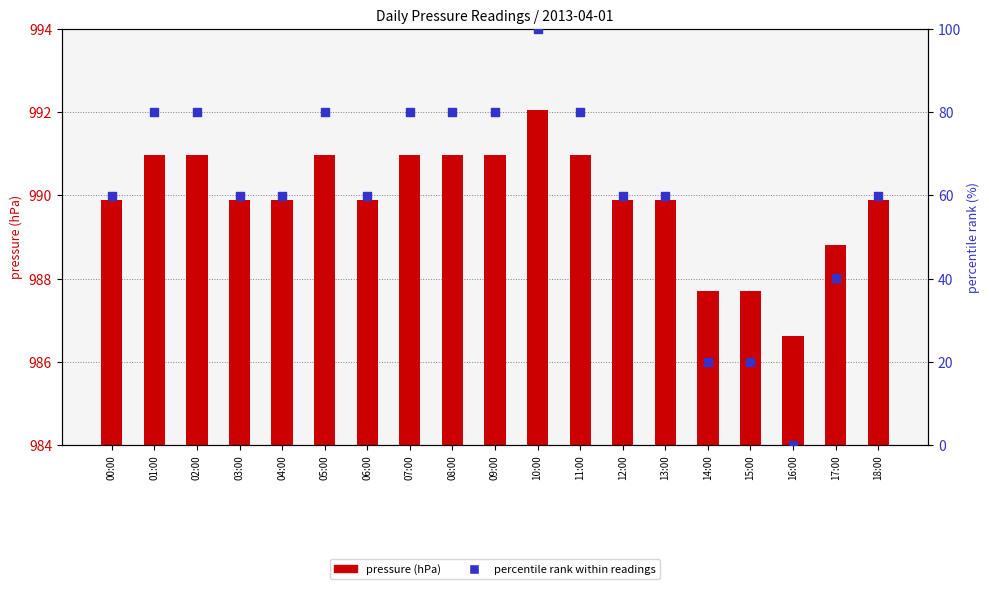

At which category is the sum across all series the highest?

10:00